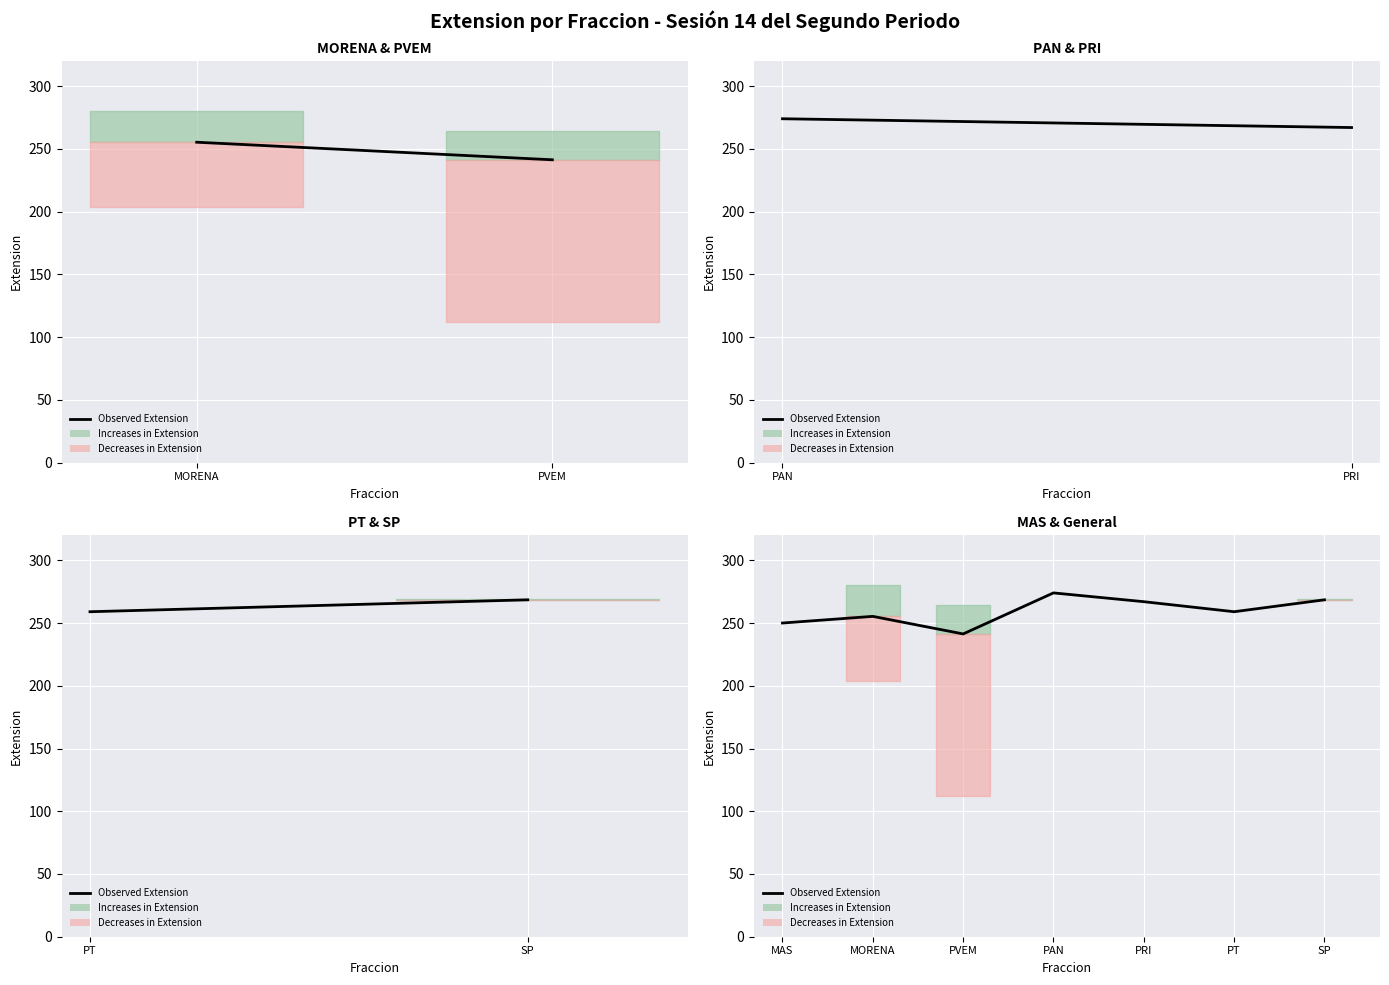

What is the minimum value shown in the chart?

241.3